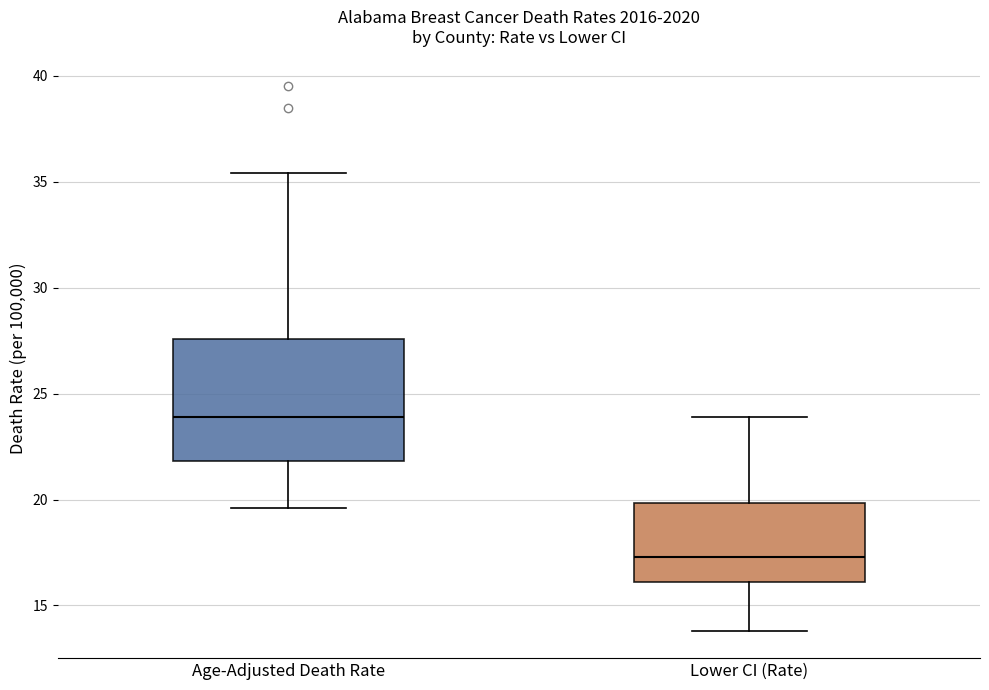

Where does the upper whisker of the box for Lower CI (Rate) end on the y-axis? The values are not printed on the chart, so give them approximately, as read against the axis.

24.0